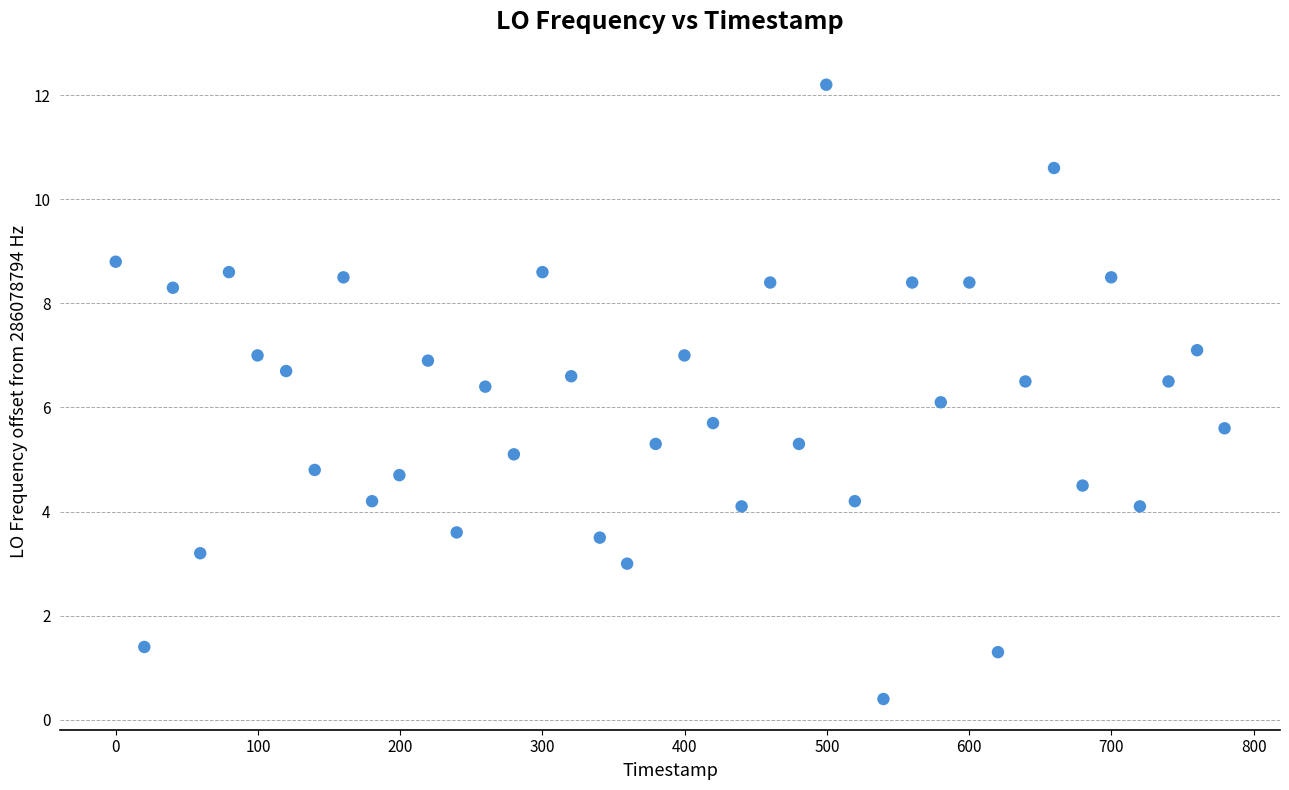

What is the range of Y values (max minus min)?

11.8